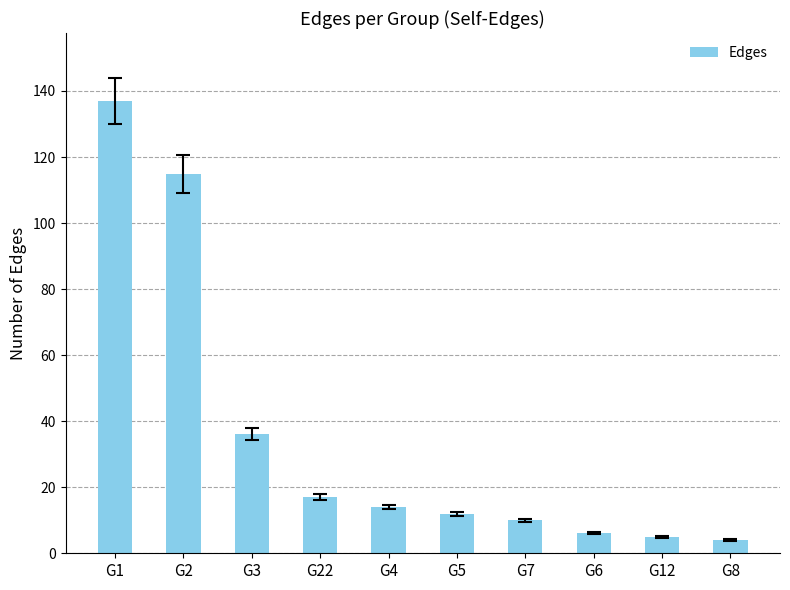

Reading left to right, list all the values displayed in this chart.

137	115	36	17	14	12	10	6	5	4